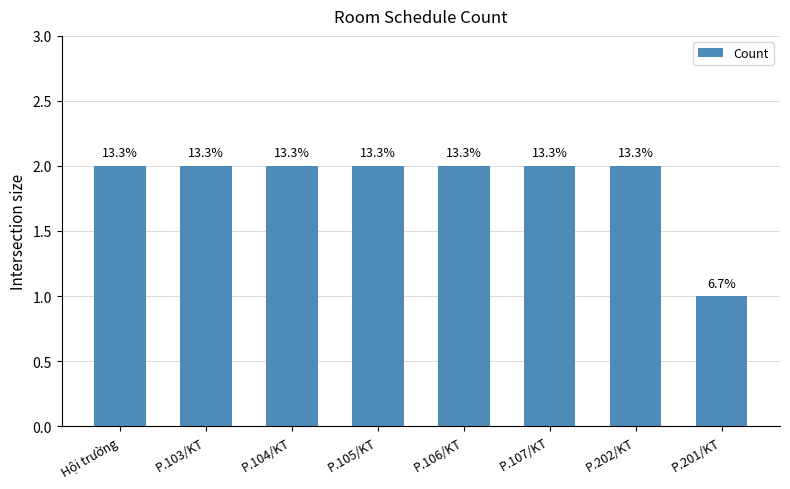

Does the chart contain any negative values?

No